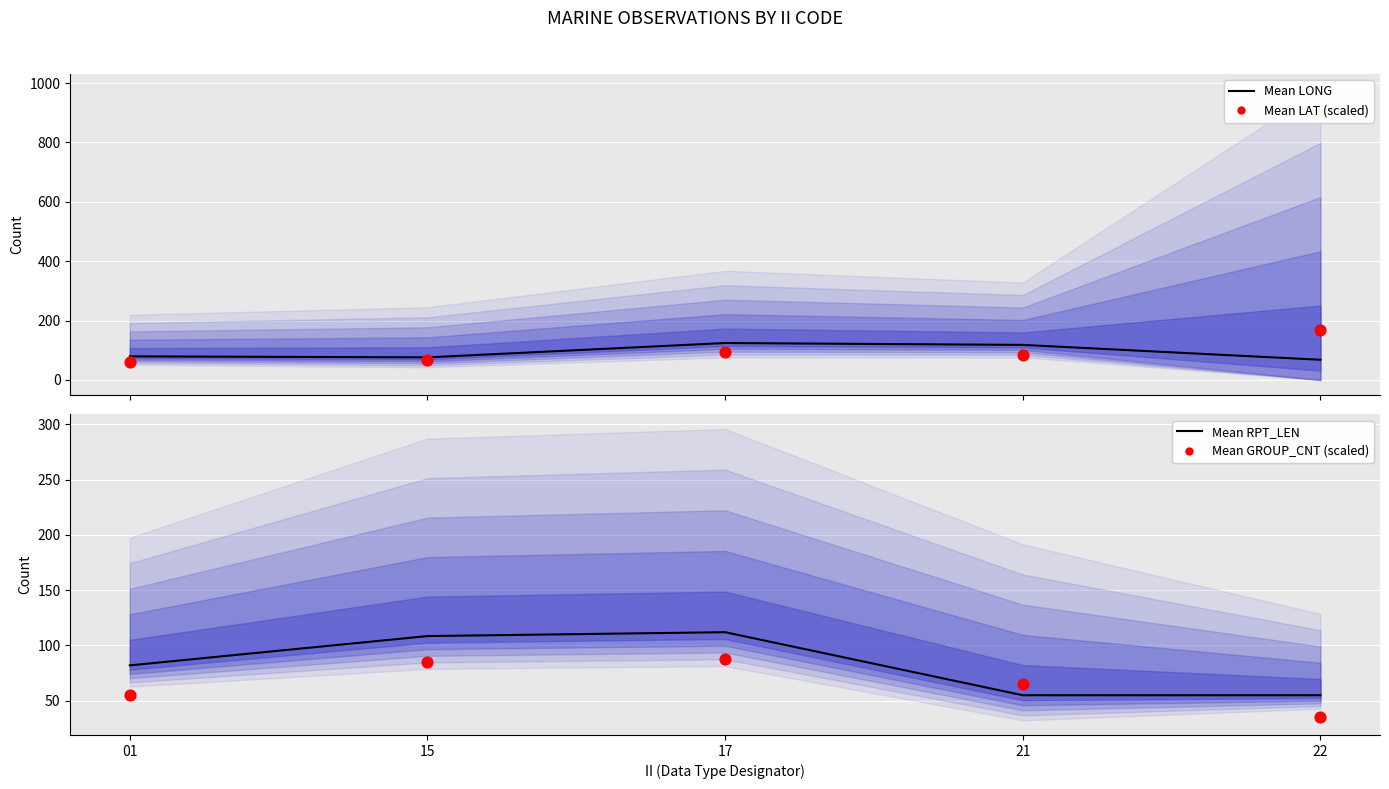

What is the total value across all series at 17?

417.9